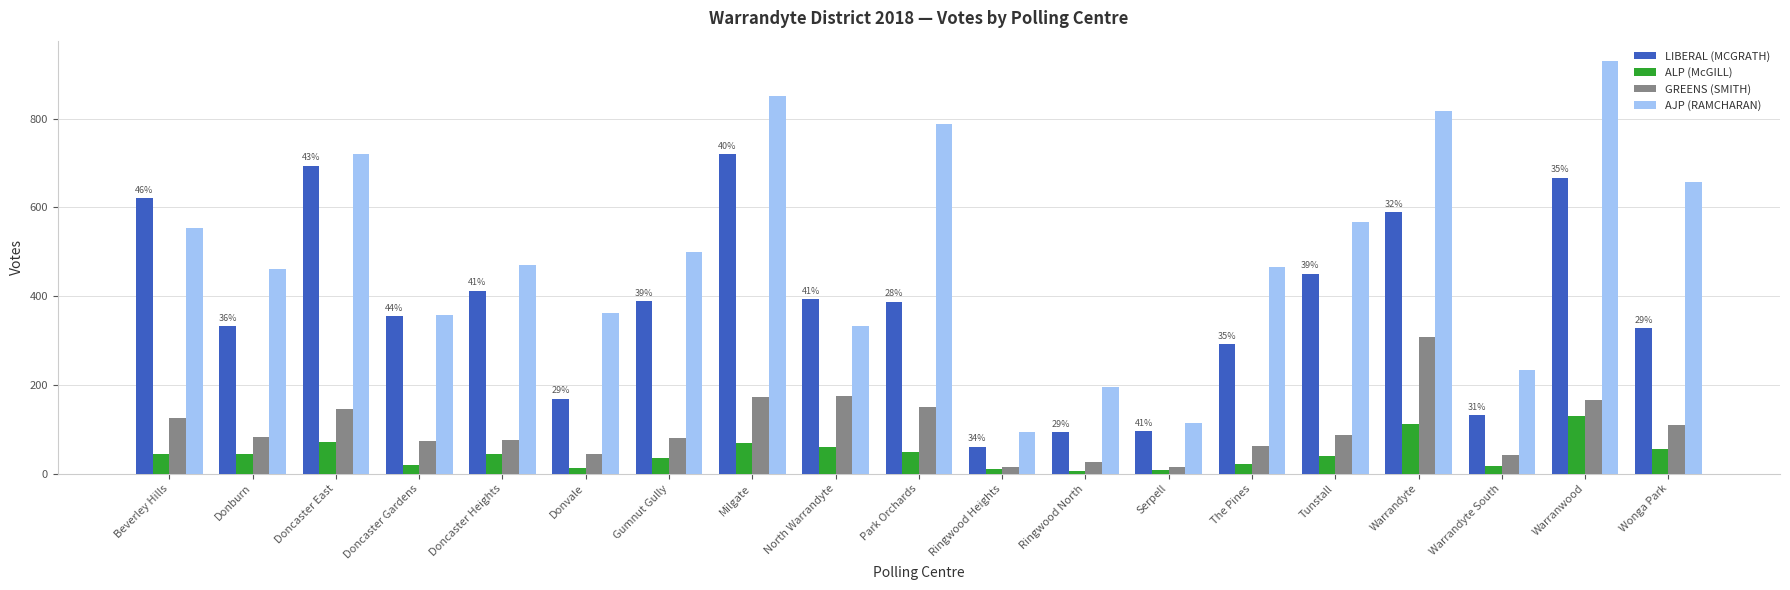

At which label does LIBERAL (MCGRATH) reach its peak?

Milgate